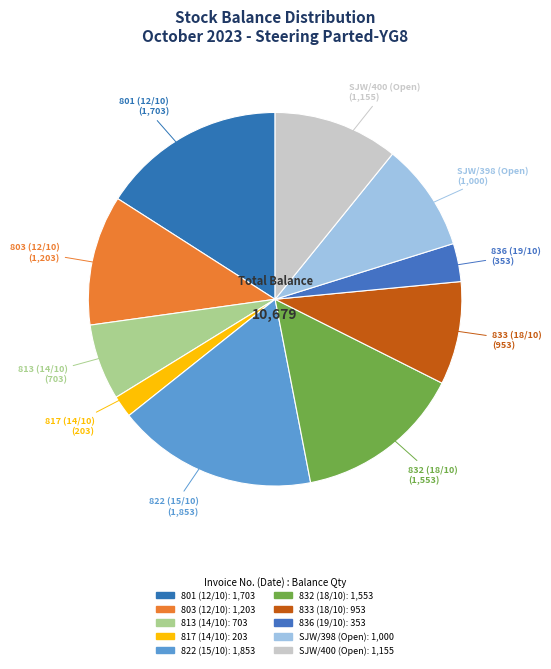

The 836 (19/10) slice represents 3% of the pie. True or false?

True